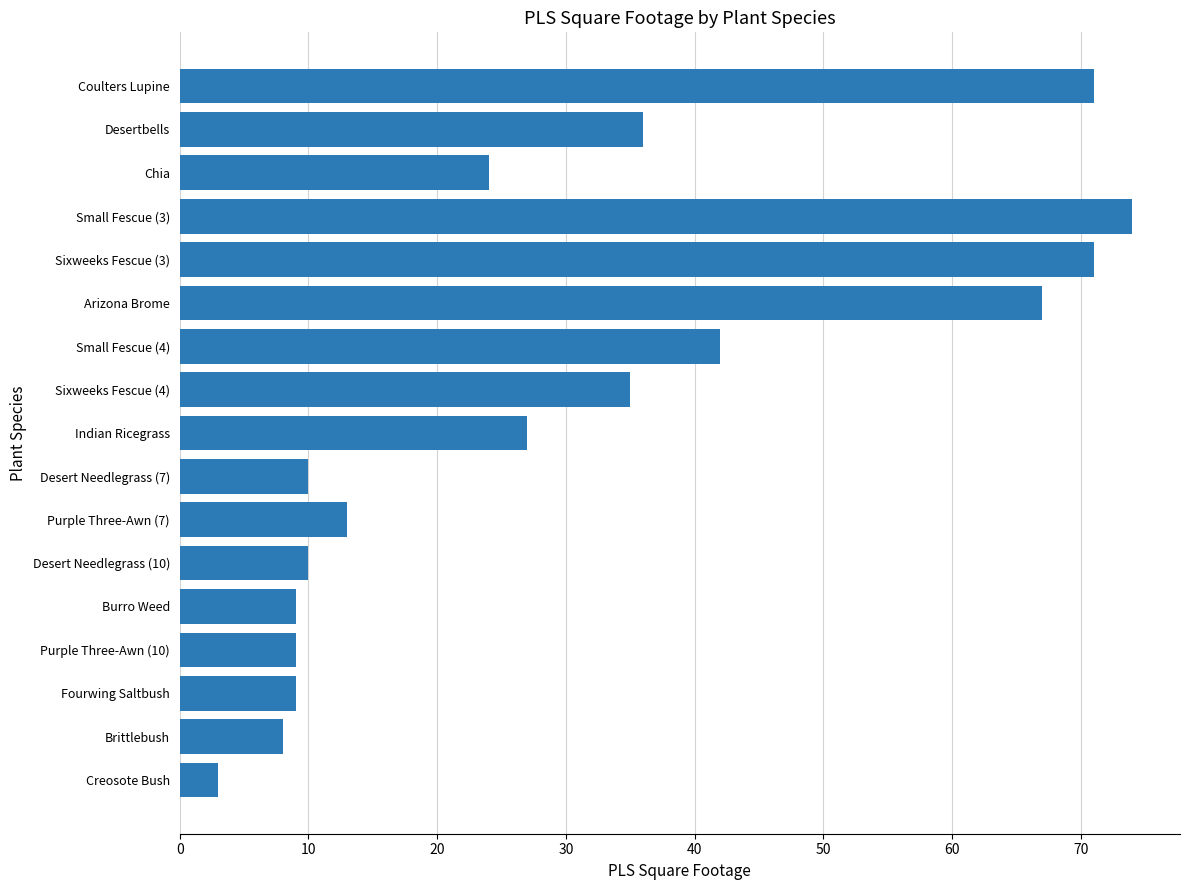

What is the label of the 17th bar from the top?

Creosote Bush